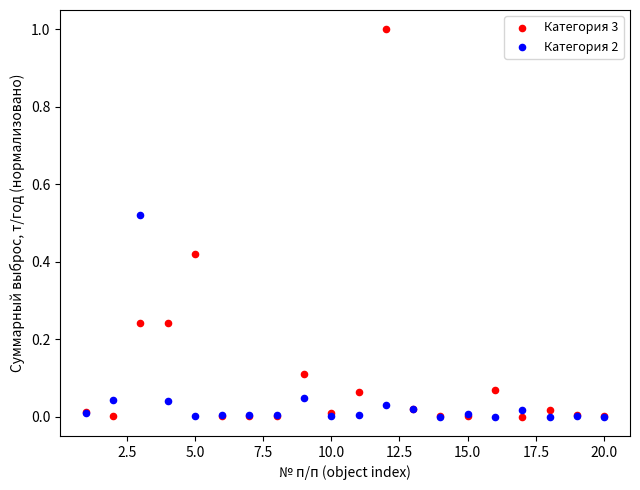

Which series has the largest Y range (max minus min)?

Категория 3